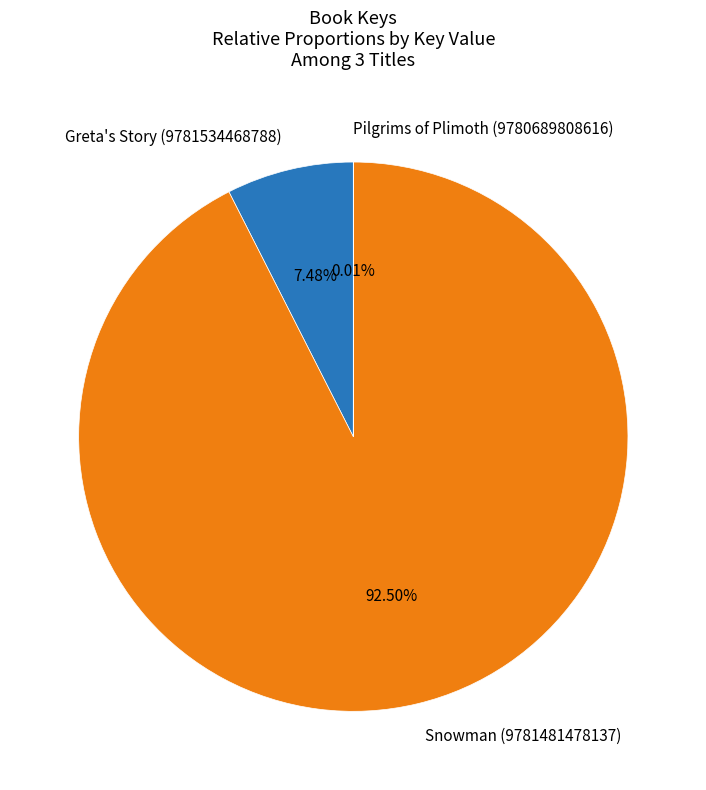

Is there a majority slice in this chart?

Yes